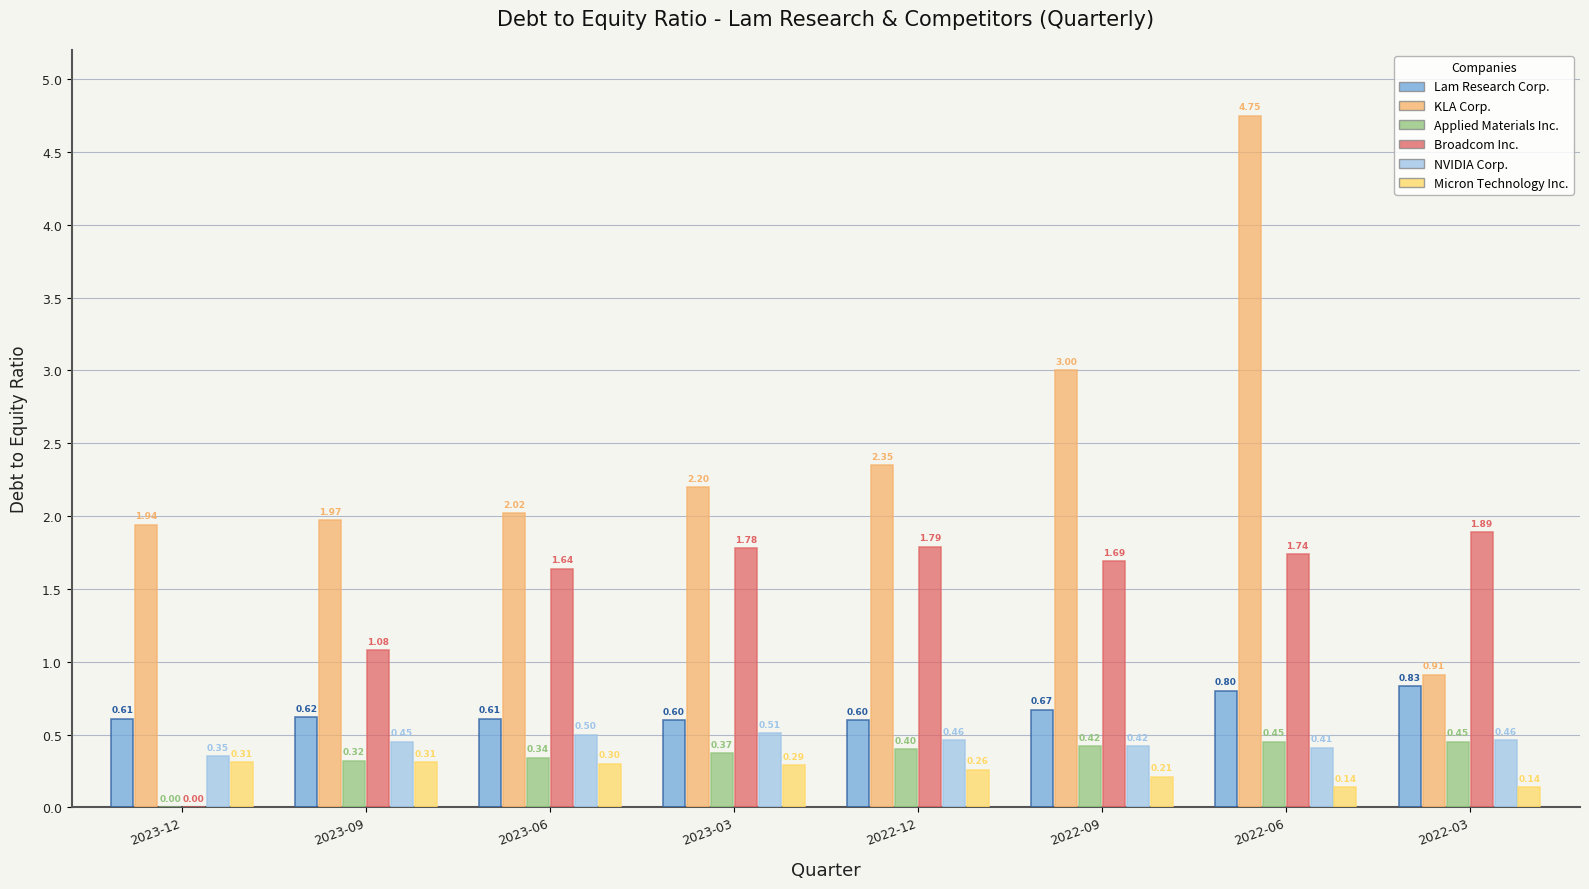

Reading left to right, what are all the values shown in this chart?

Lam Research Corp.: 0.6	0.6	0.6	0.6	0.6	0.7	0.8	0.8
KLA Corp.: 1.9	2.0	2.0	2.2	2.4	3.0	4.8	0.9
Applied Materials Inc.: 0.0	0.3	0.3	0.4	0.4	0.4	0.5	0.5
Broadcom Inc.: 0.0	1.1	1.6	1.8	1.8	1.7	1.7	1.9
NVIDIA Corp.: 0.3	0.5	0.5	0.5	0.5	0.4	0.4	0.5
Micron Technology Inc.: 0.3	0.3	0.3	0.3	0.3	0.2	0.1	0.1